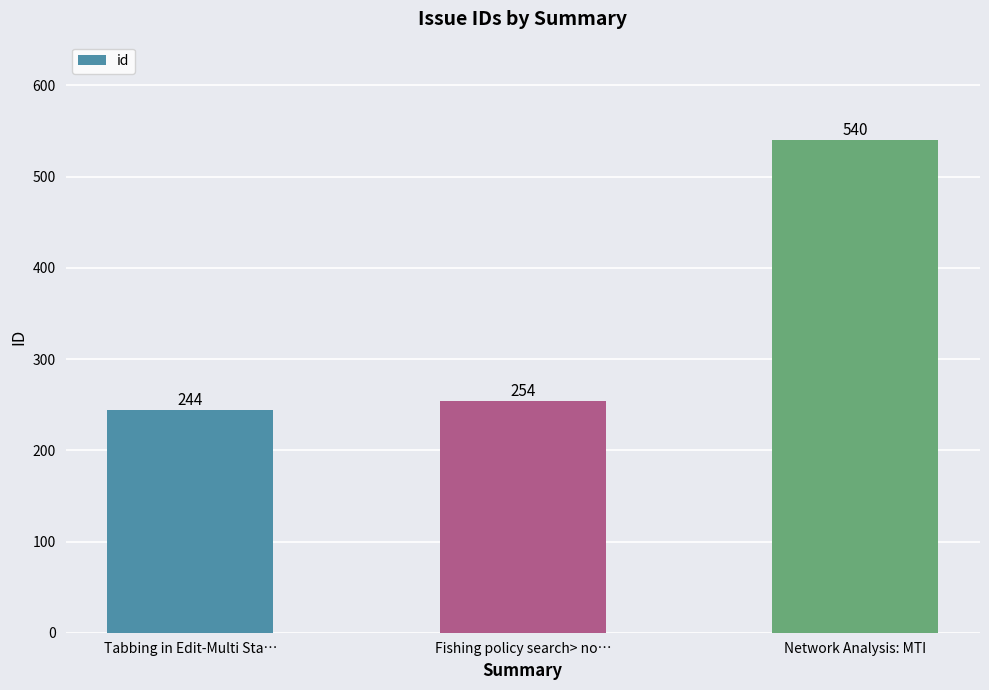

True or false: the data shows 346 at Network Analysis: MTI.

False